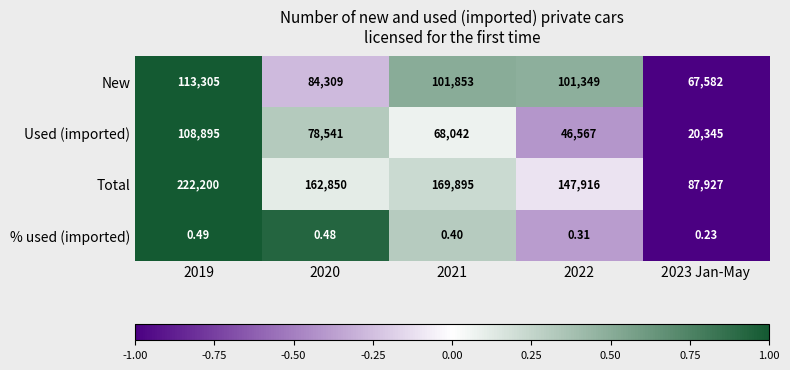

Which series has the largest total across all categories?

Total